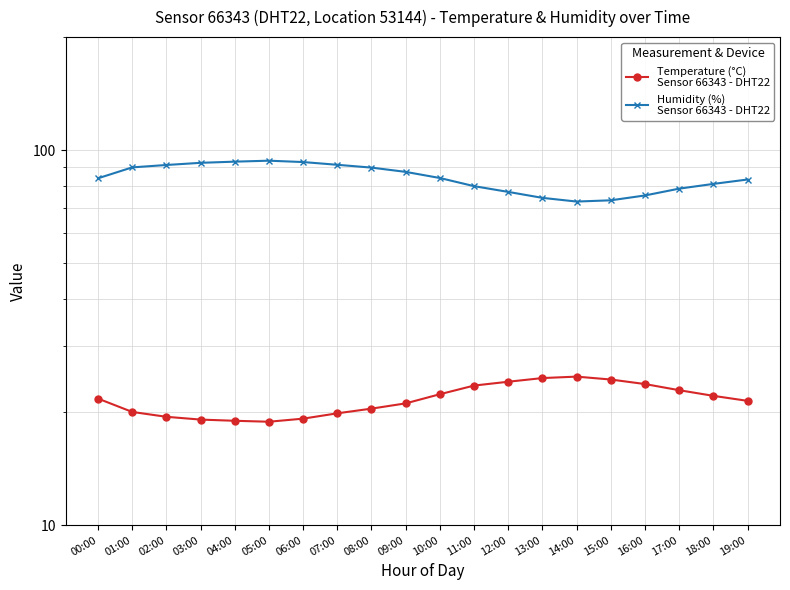

How many categories are shown in the chart?

20